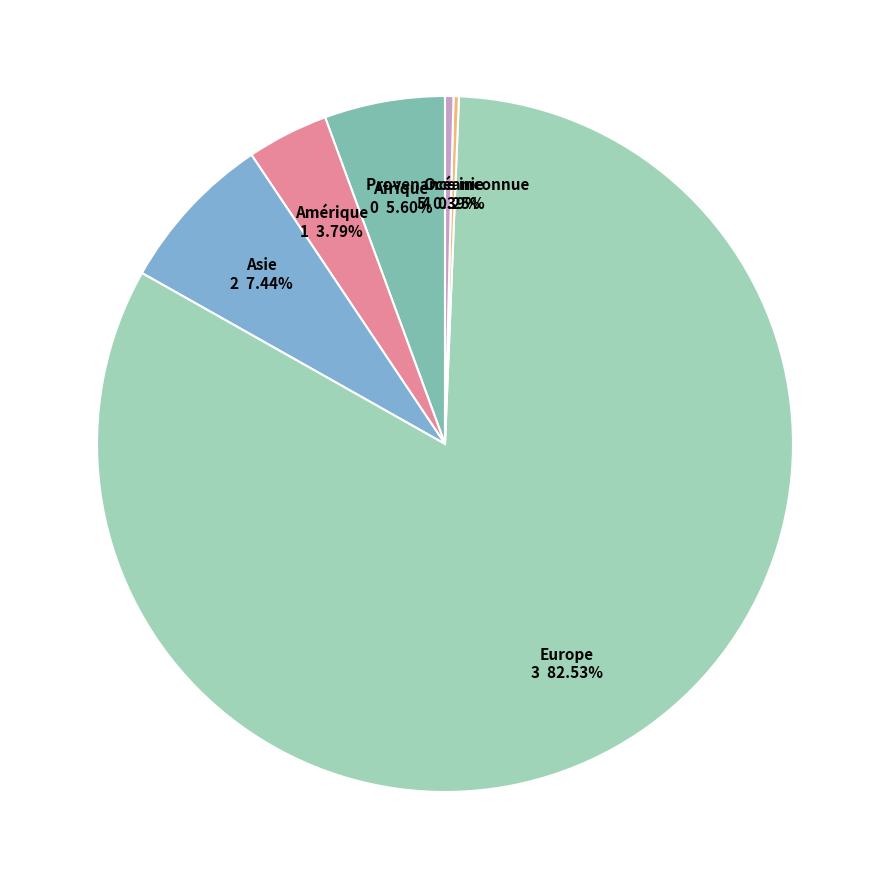

Does Europe account for over 50% of the chart?

Yes